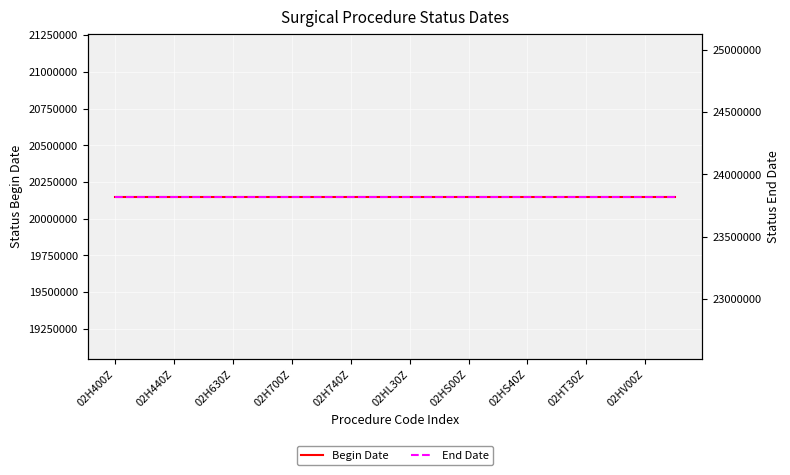

Rank the series by their average value, from highest to lowest.

End Date, Begin Date